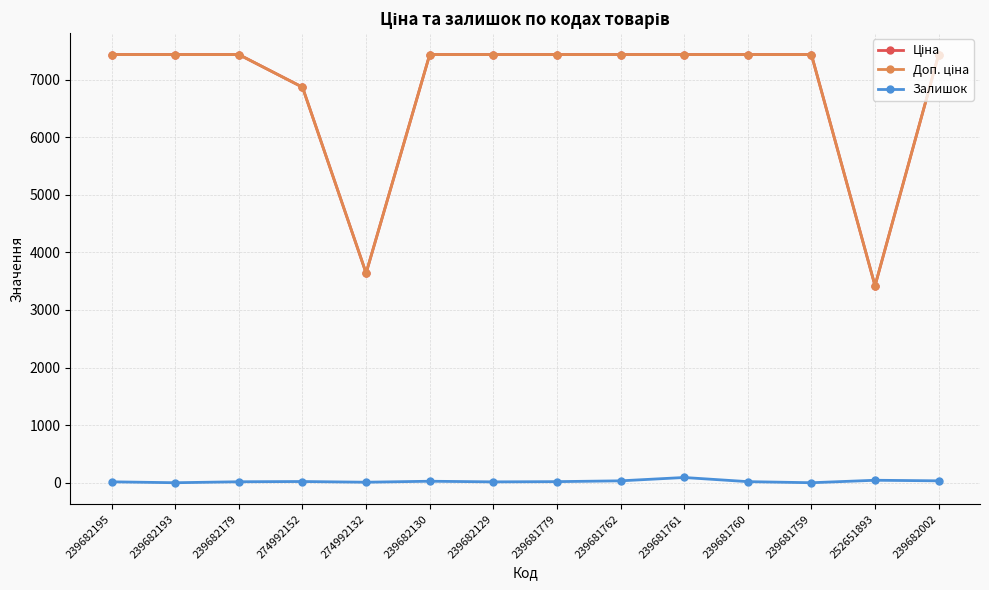

What is the maximum value shown in the chart?

7436.2